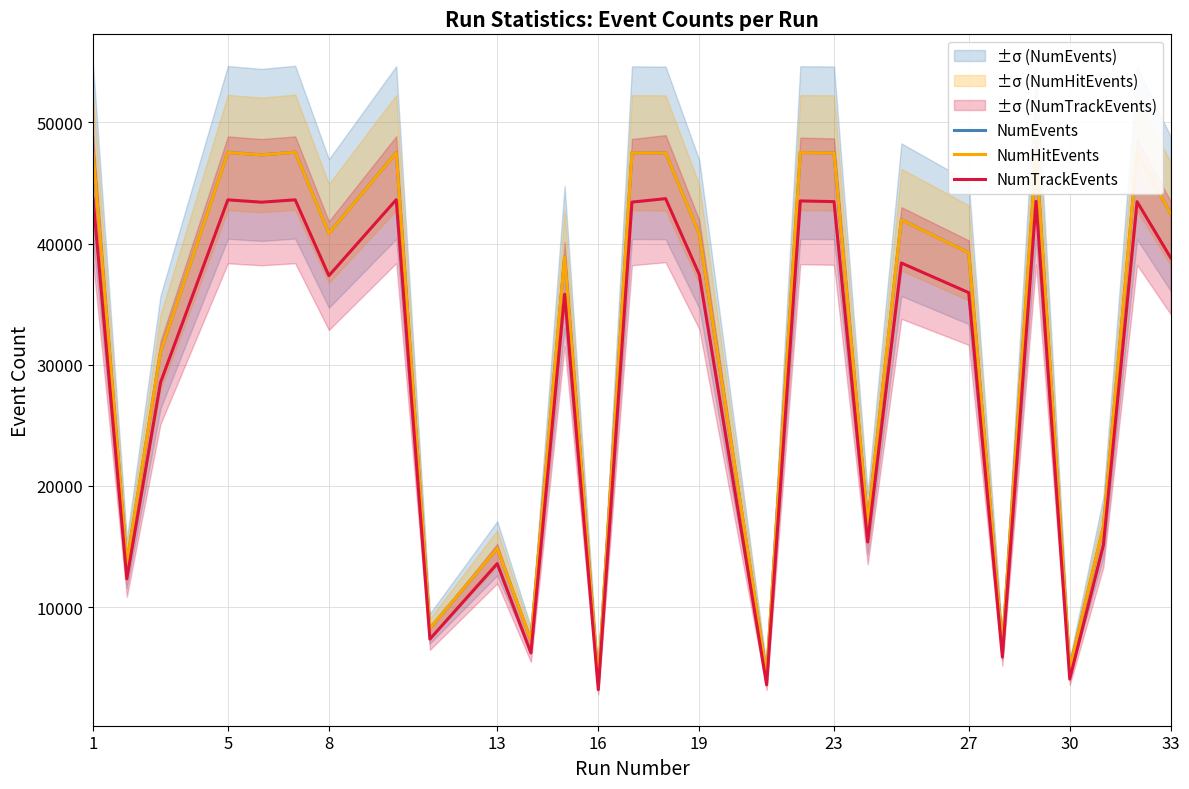

True or false: NumTrackEvents and NumEvents cross at least once.

False